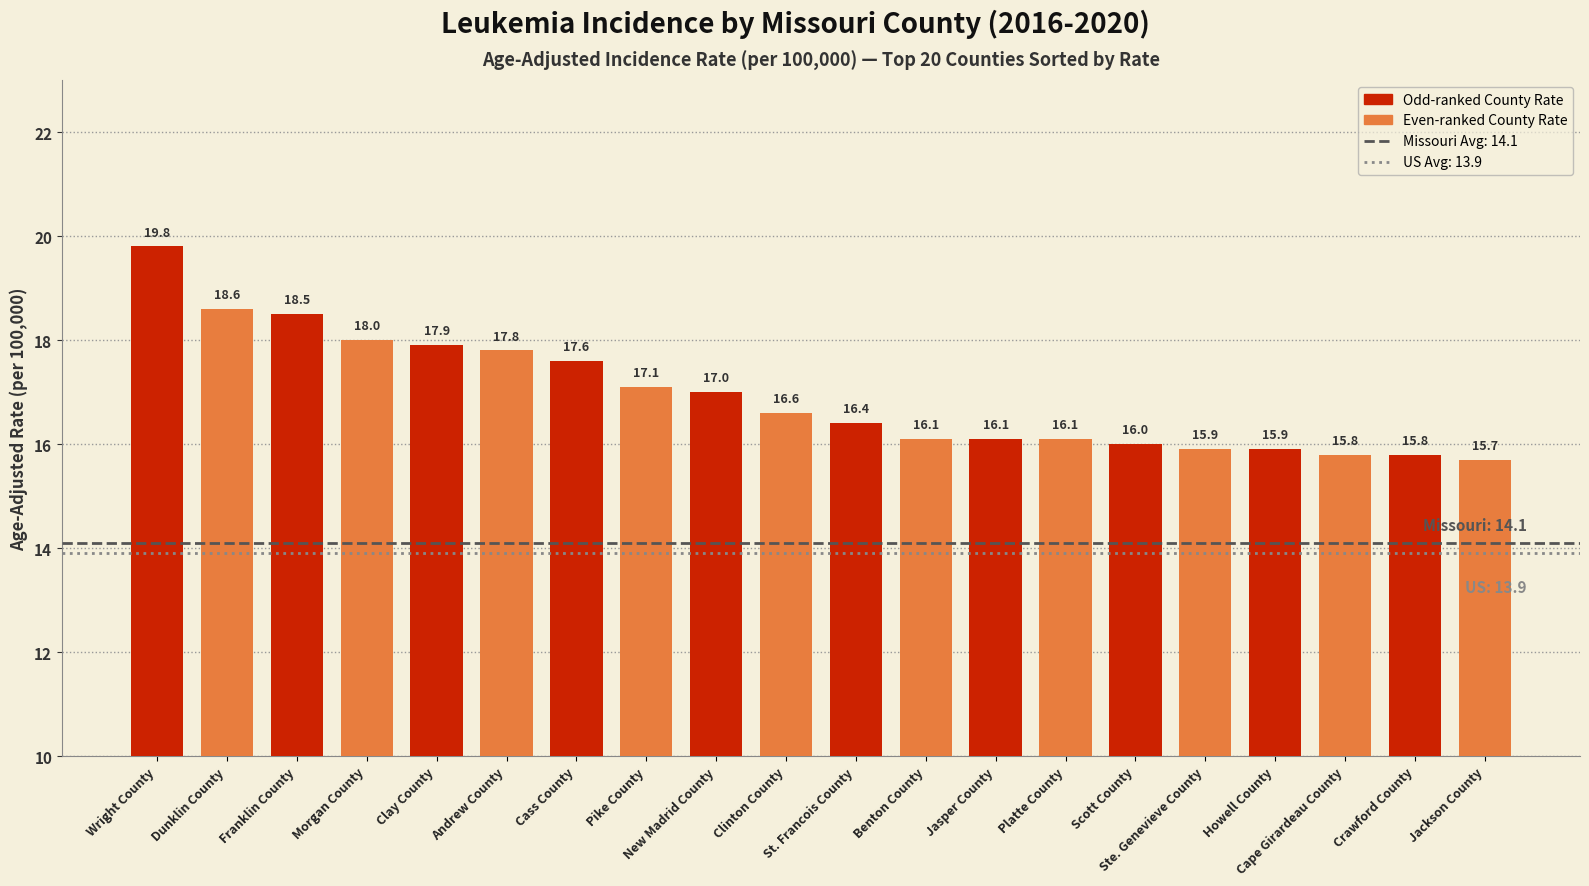

Which has a higher value, Benton County or Franklin County?

Franklin County